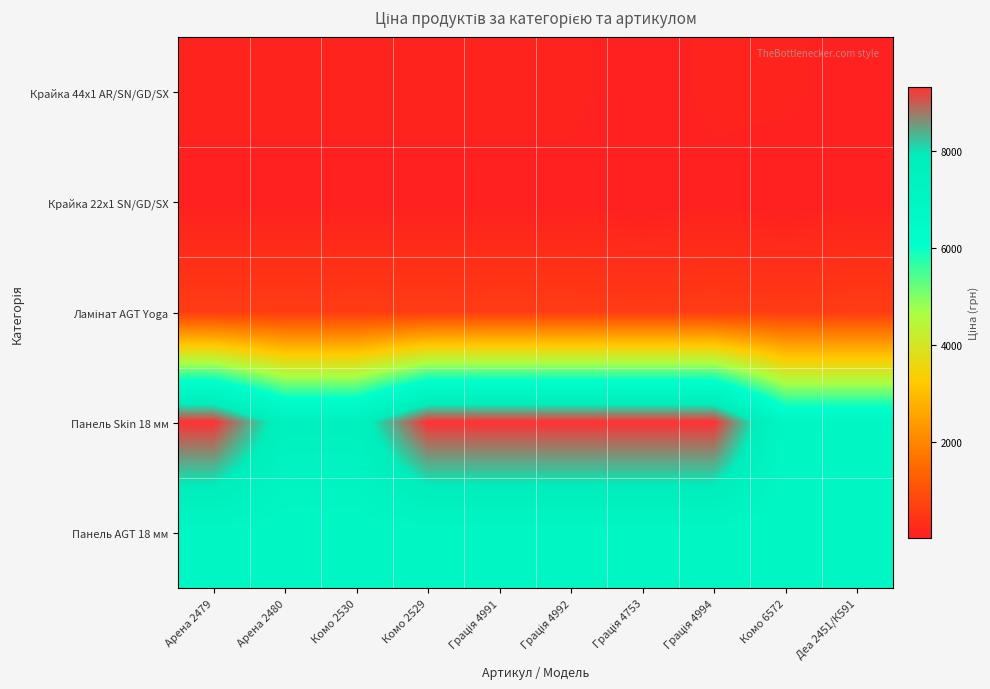

List the series in order of their peak value, highest first.

Панель Skin 18 мм, Панель AGT 18 мм, Ламінат AGT Yoga, Крайка 44x1 AR/SN/GD/SX, Крайка 22x1 SN/GD/SX